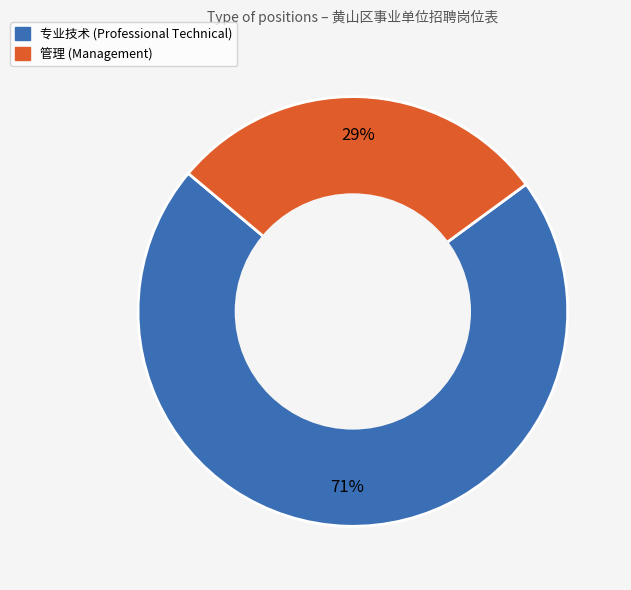

Is there any slice that represents more than half of the pie?

Yes